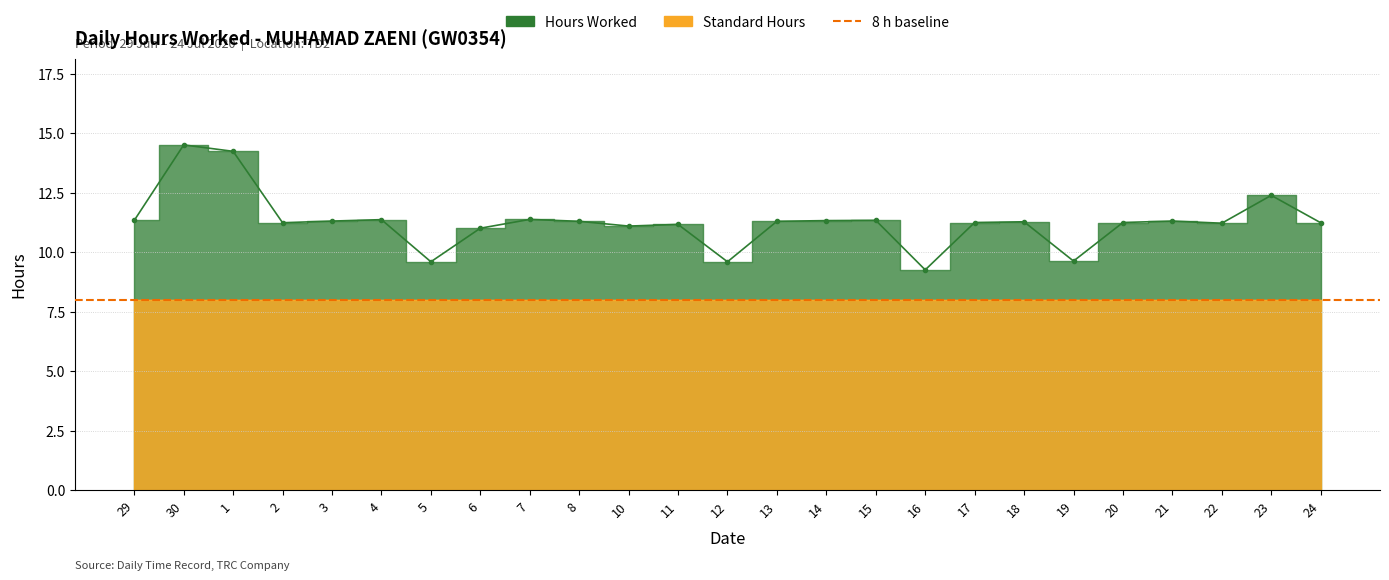

Read the value at 24.

11.2